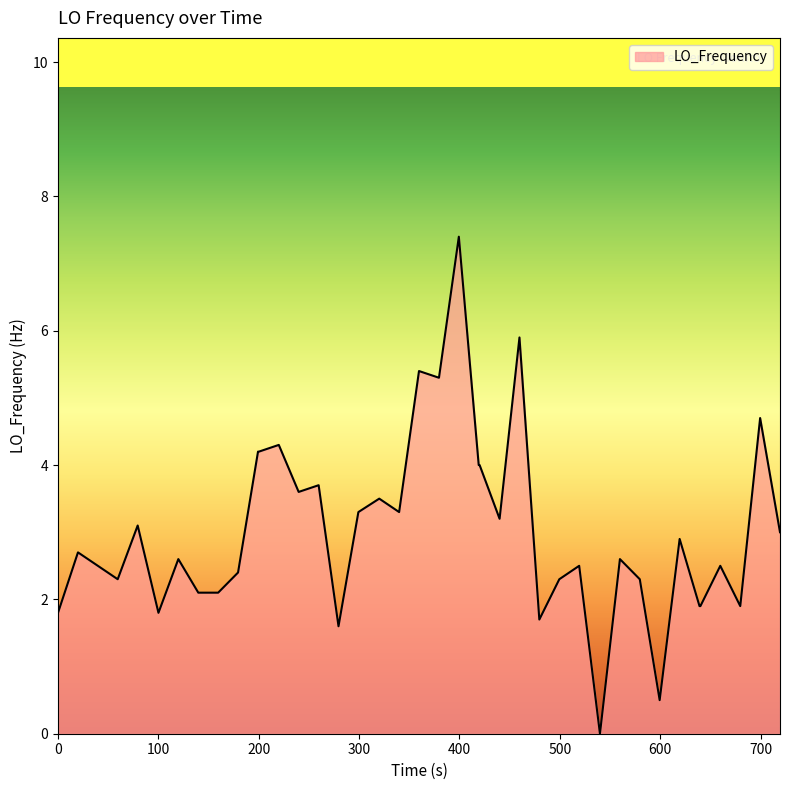

What is the greatest value displayed?

7.4